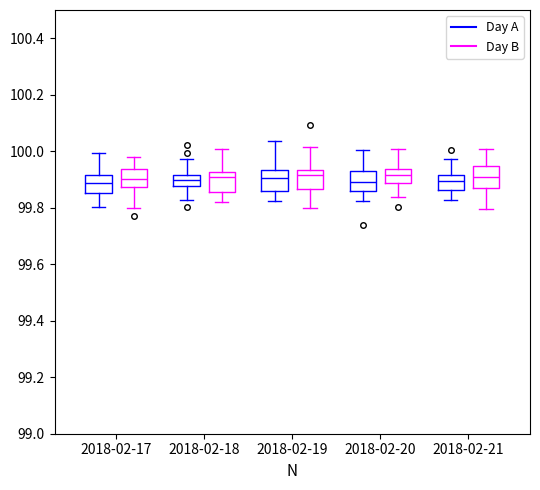

Reading left to right, transcribe this box plot: for each box, give where its median line is, the range the box spans, and where its two whiskers end, as read against the y-axis. The values are not printed on the chart, so give them approximately, as read against the axis.

2018-02-17 (Day A): median 99.88, box 99.86 to 99.92, whiskers 99.80 to 100.00
2018-02-17 (Day B): median 99.90, box 99.88 to 99.94, whiskers 99.80 to 99.98
2018-02-18 (Day A): median 99.90, box 99.88 to 99.92, whiskers 99.82 to 99.98
2018-02-18 (Day B): median 99.92 (just below the box's upper edge), box 99.86 to 99.92, whiskers 99.82 to 100.00
2018-02-19 (Day A): median 99.90, box 99.86 to 99.94, whiskers 99.82 to 100.04
2018-02-19 (Day B): median 99.92, box 99.86 to 99.94, whiskers 99.80 to 100.02
2018-02-20 (Day A): median 99.90, box 99.86 to 99.92, whiskers 99.82 to 100.00
2018-02-20 (Day B): median 99.92, box 99.88 to 99.94, whiskers 99.84 to 100.00
2018-02-21 (Day A): median 99.90, box 99.86 to 99.92, whiskers 99.82 to 99.98
2018-02-21 (Day B): median 99.90, box 99.88 to 99.94, whiskers 99.80 to 100.00